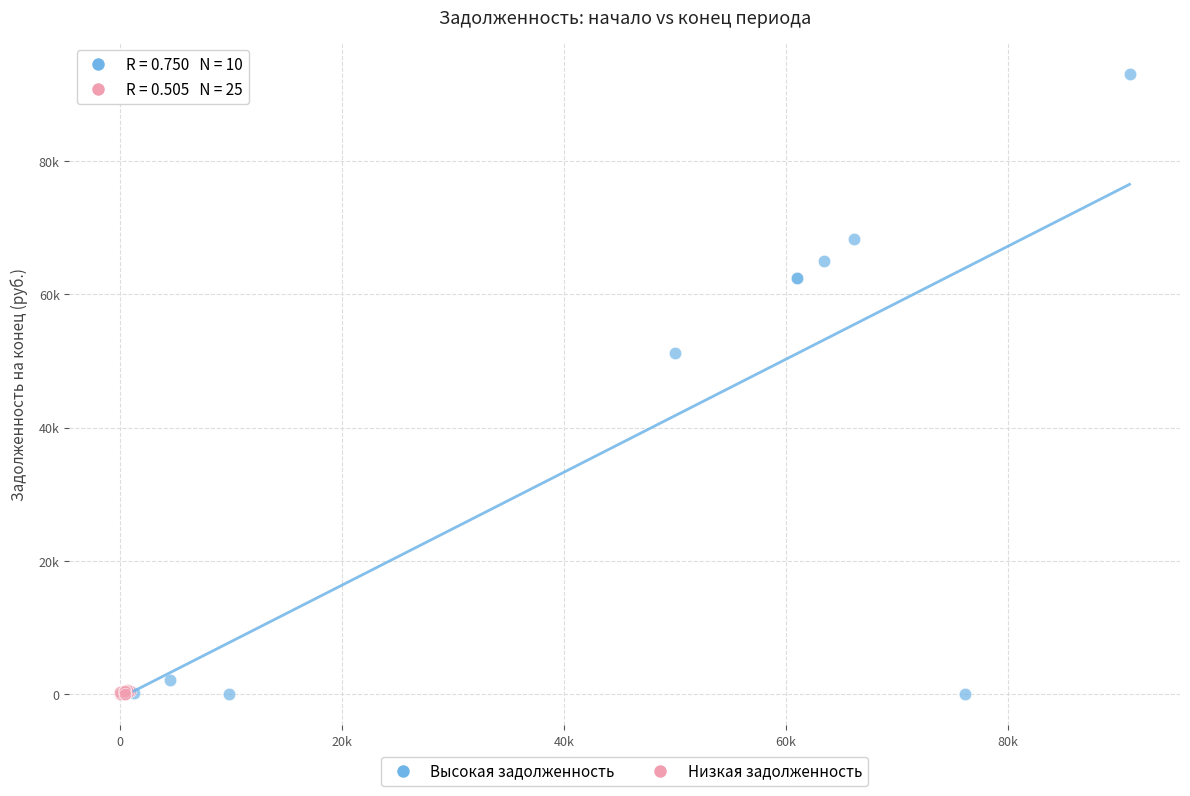

What are all the series names shown in the legend?

Высокая задолженность, Низкая задолженность